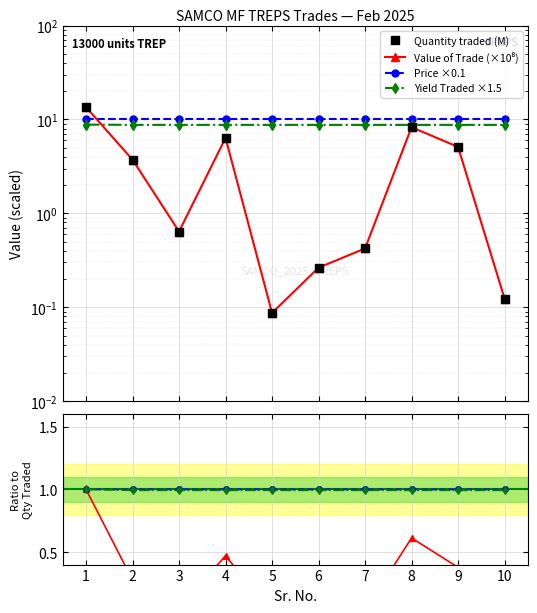

At which category is the sum across all series the highest?

1